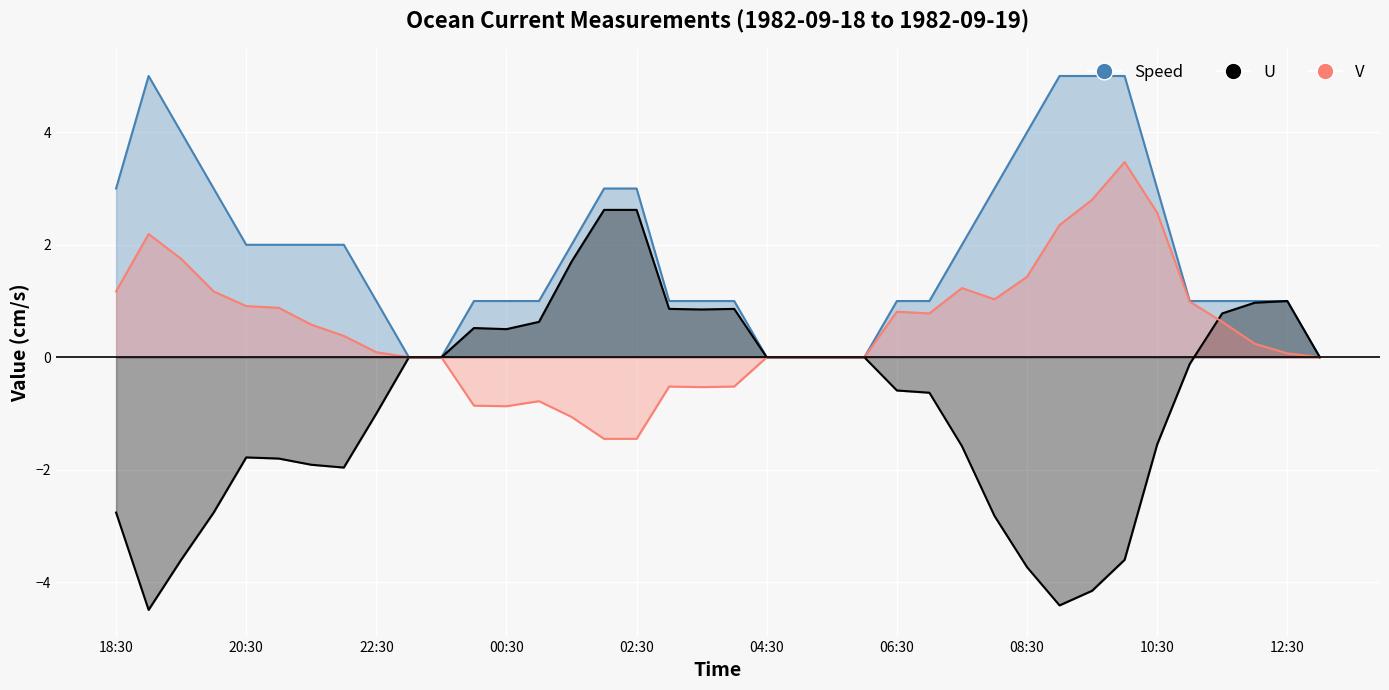

At 1982-09-19 01:30, list the series in order from largest to smallest.

Speed, U, V